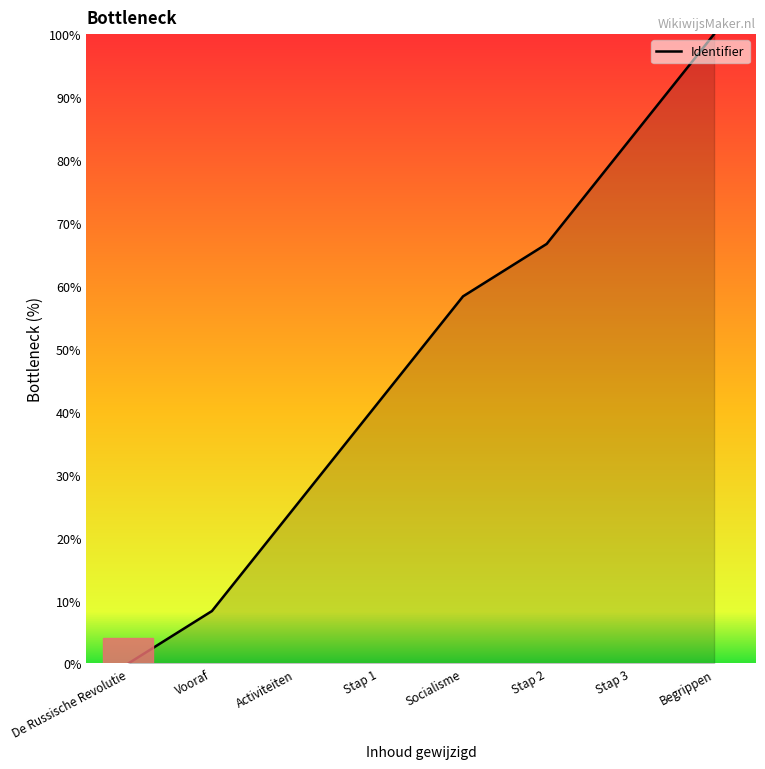

List the labels in order of value, largest first.

Begrippen, Stap 3, Stap 2, Socialisme, Stap 1, Activiteiten, Vooraf, De Russische Revolutie